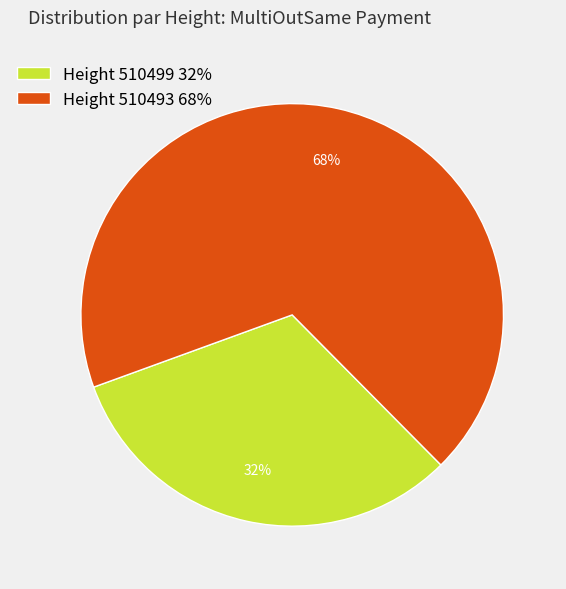

What percentage is the Height 510493 68% slice, to the nearest percent?

68%